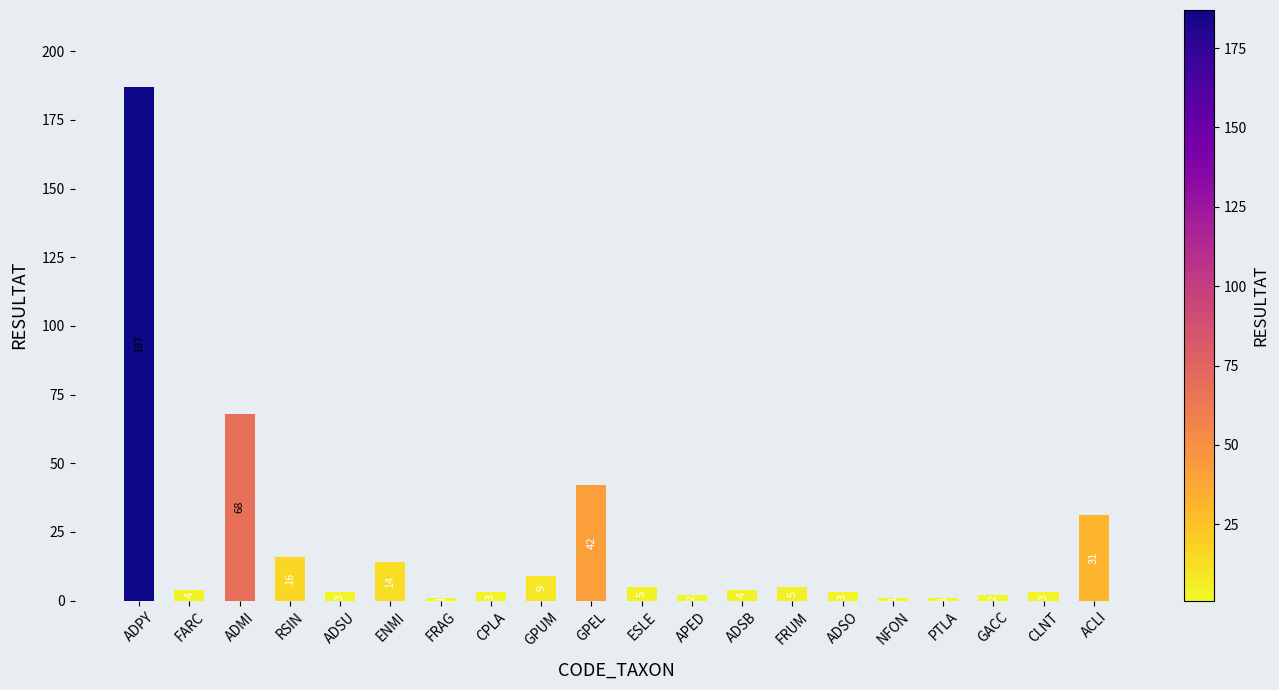

What is the greatest value displayed?

187